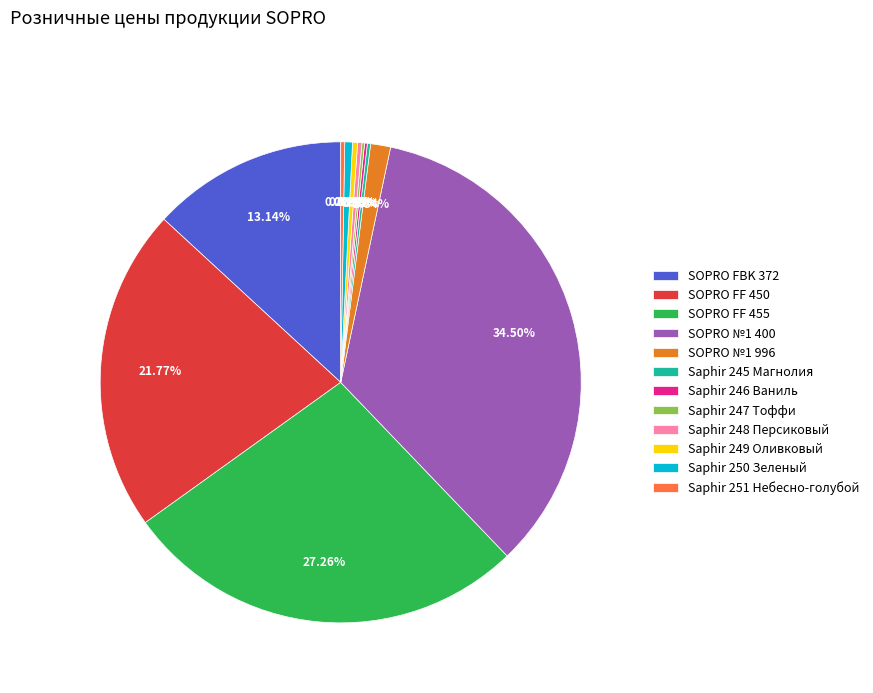

Is there any slice that represents more than half of the pie?

No